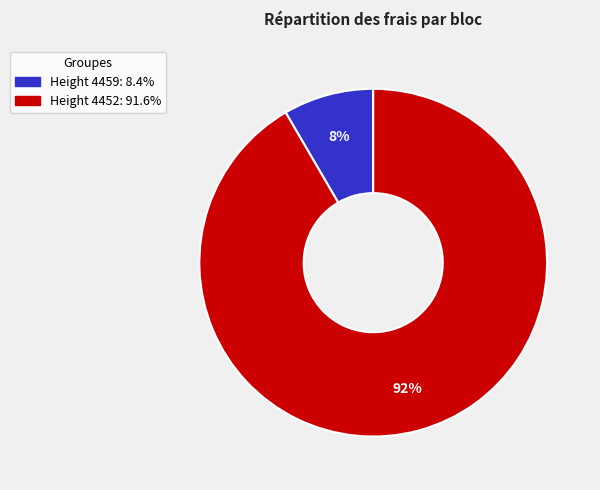

To the nearest percent, what is the average slice percentage?

50%